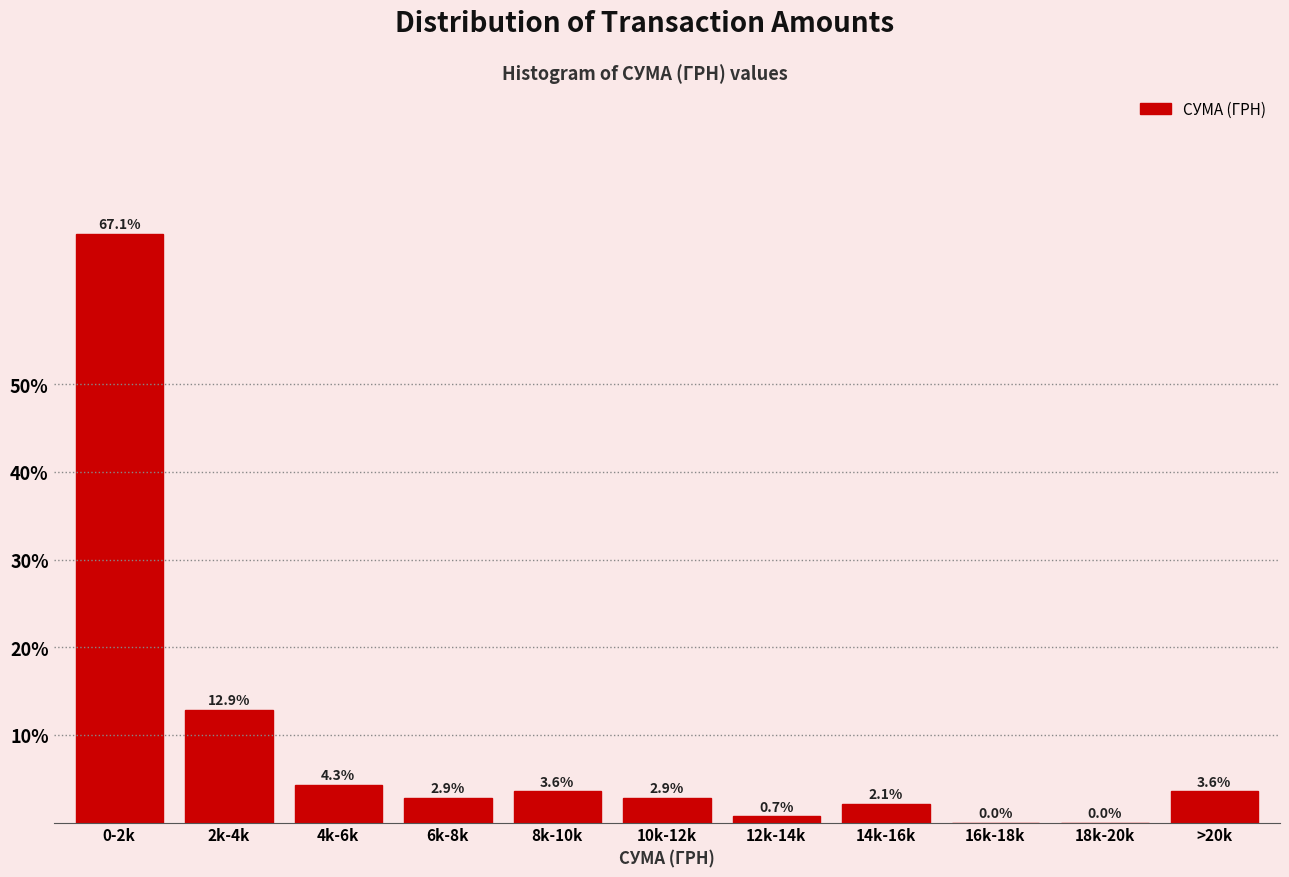

Reading right to left, what are all the values shown in this chart?

>20k=3.6	18k-20k=0.0	16k-18k=0.0	14k-16k=2.1	12k-14k=0.7	10k-12k=2.9	8k-10k=3.6	6k-8k=2.9	4k-6k=4.3	2k-4k=12.9	0-2k=67.1